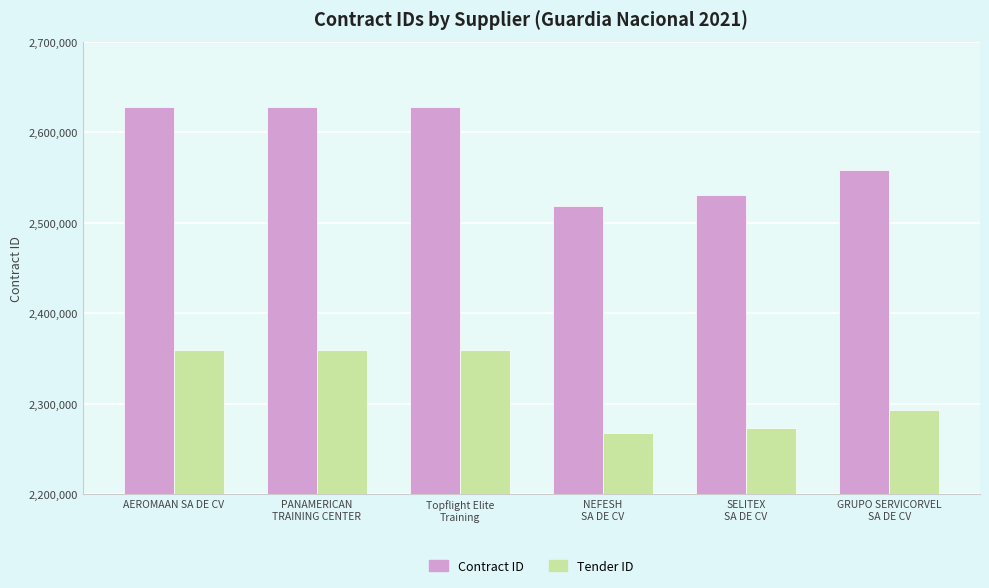

Read the Tender ID value at AEROMAAN SA DE CV.

2359072